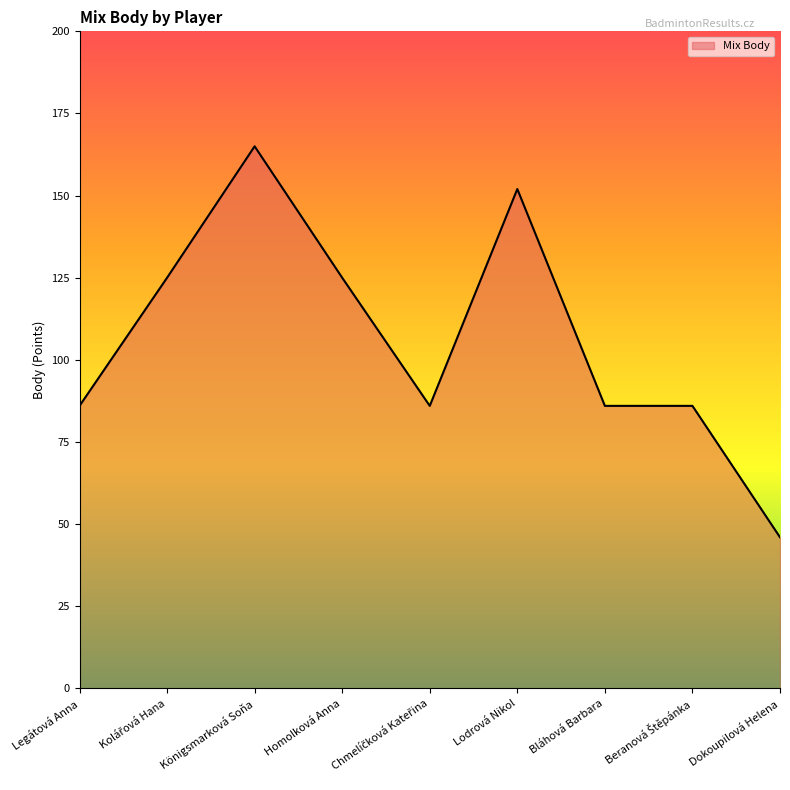

What is the difference between the values at Legátová Anna and Kolářová Hana?

39